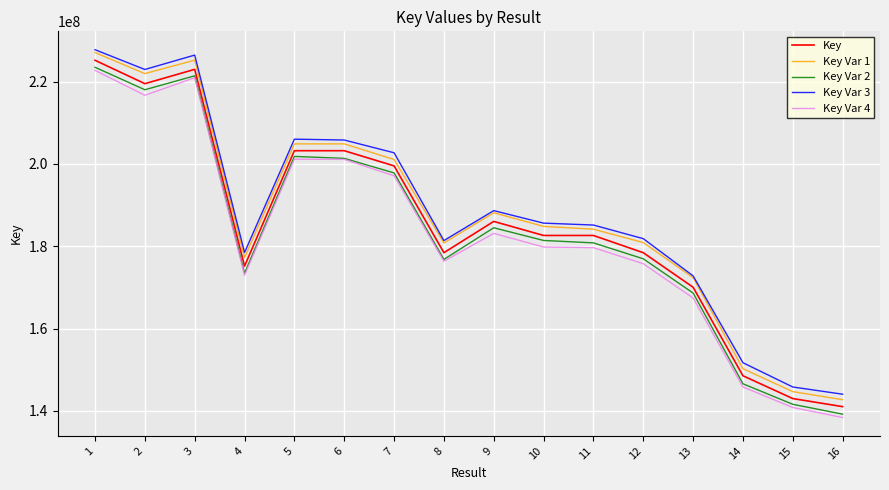

What is the approximate value of Key Var 1 at 7?

201084010.6